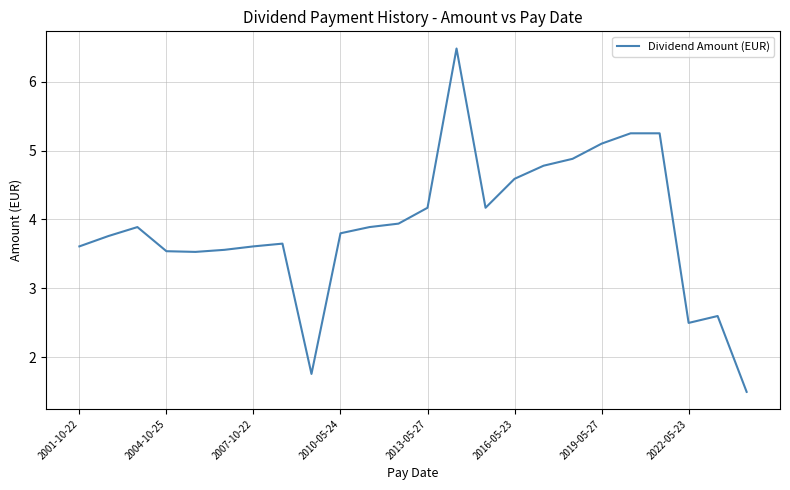

What is the difference between the maximum and minimum values?

5.0